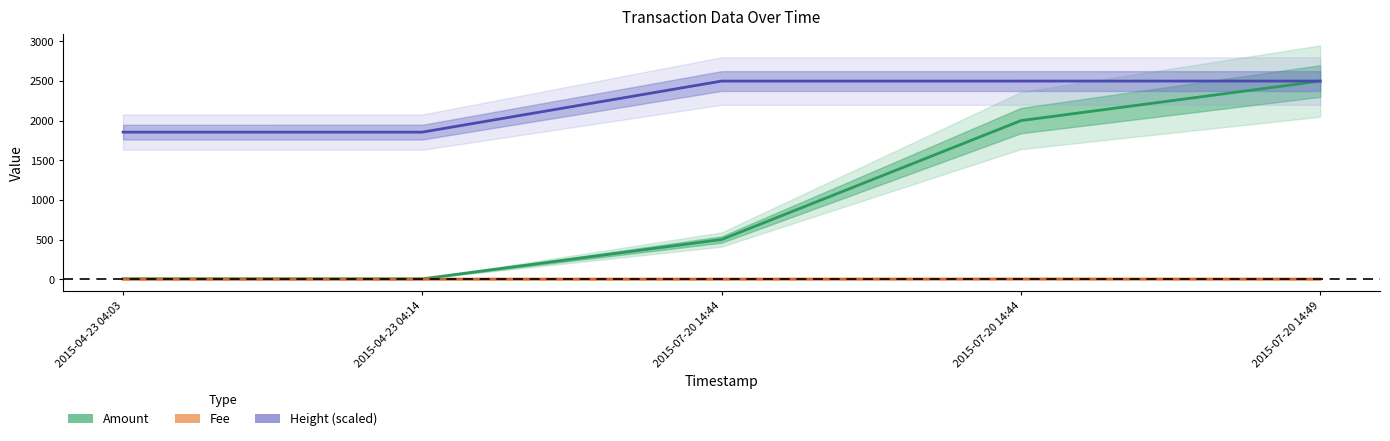

What is the average value of the Height (scaled) series?

2241.3